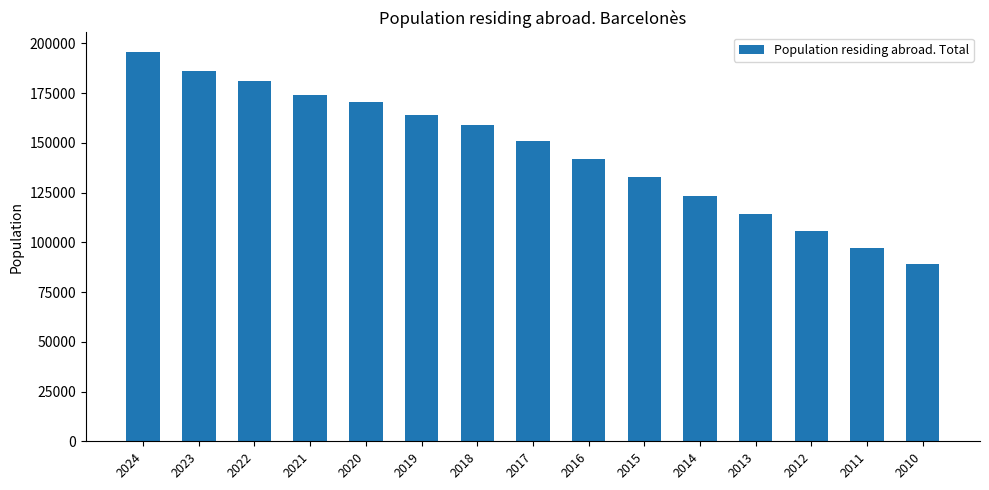

How many bars are there in total?

15